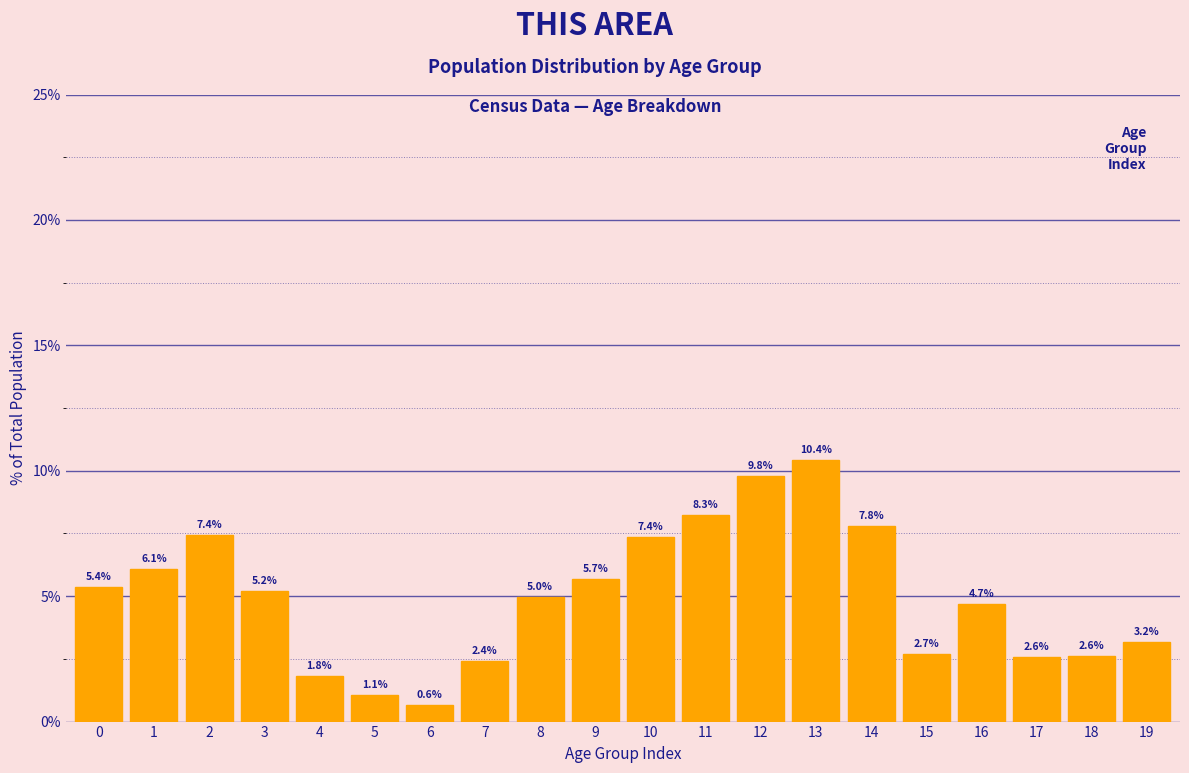

Reading left to right, what are all the values shown in this chart?

0=5.4	1=6.1	2=7.4	3=5.2	4=1.8	5=1.1	6=0.6	7=2.4	8=5.0	9=5.7	10=7.4	11=8.3	12=9.8	13=10.4	14=7.8	15=2.7	16=4.7	17=2.6	18=2.6	19=3.2